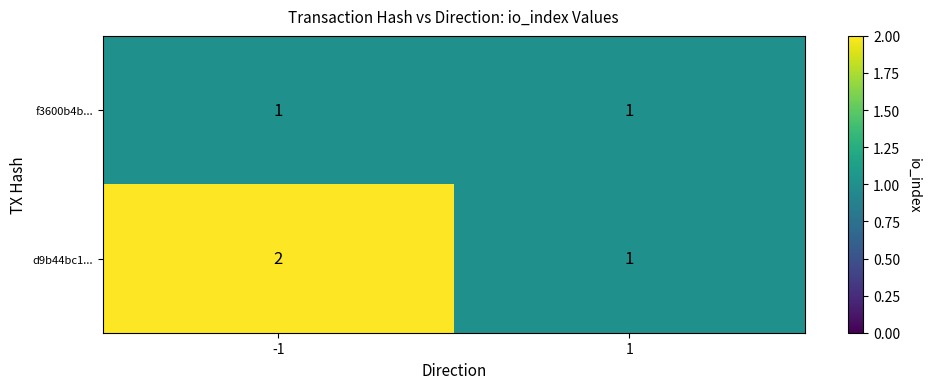

What is the sum of the d9b44bc1... values at -1 and 1?

3